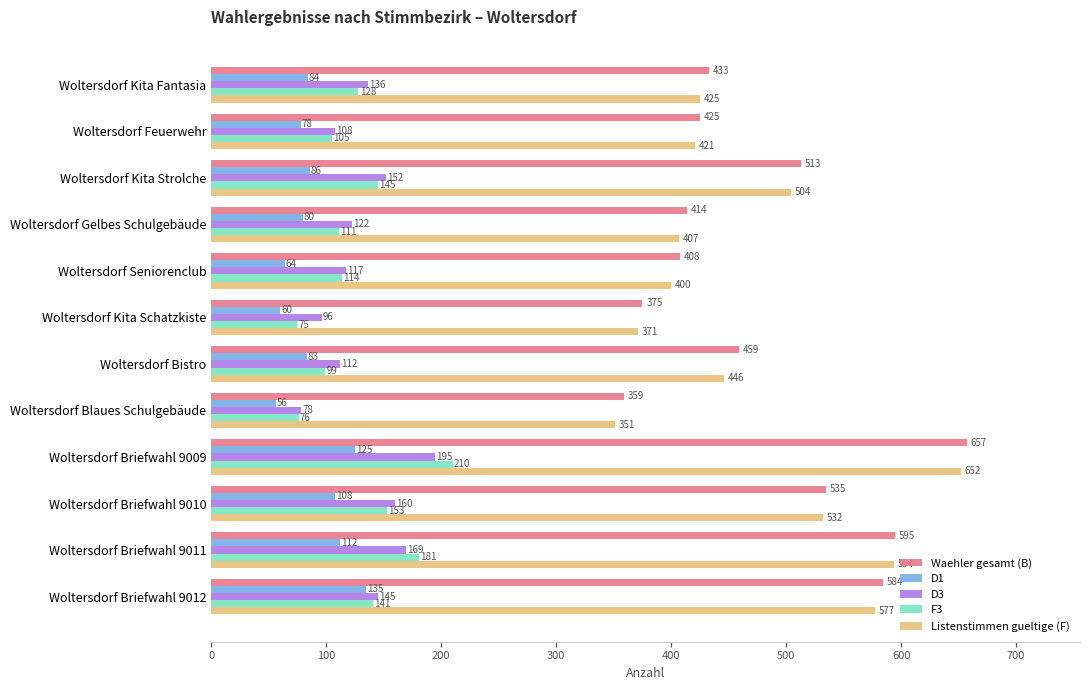

At which label is D1 closest to 95?

Woltersdorf Kita Strolche